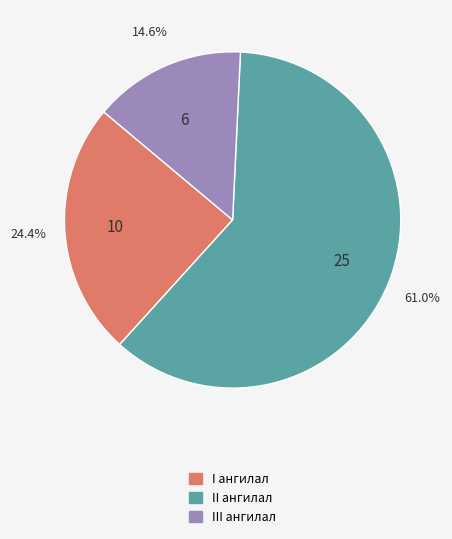

To the nearest percent, what is the difference between the largest and smallest slice percentages?

46%